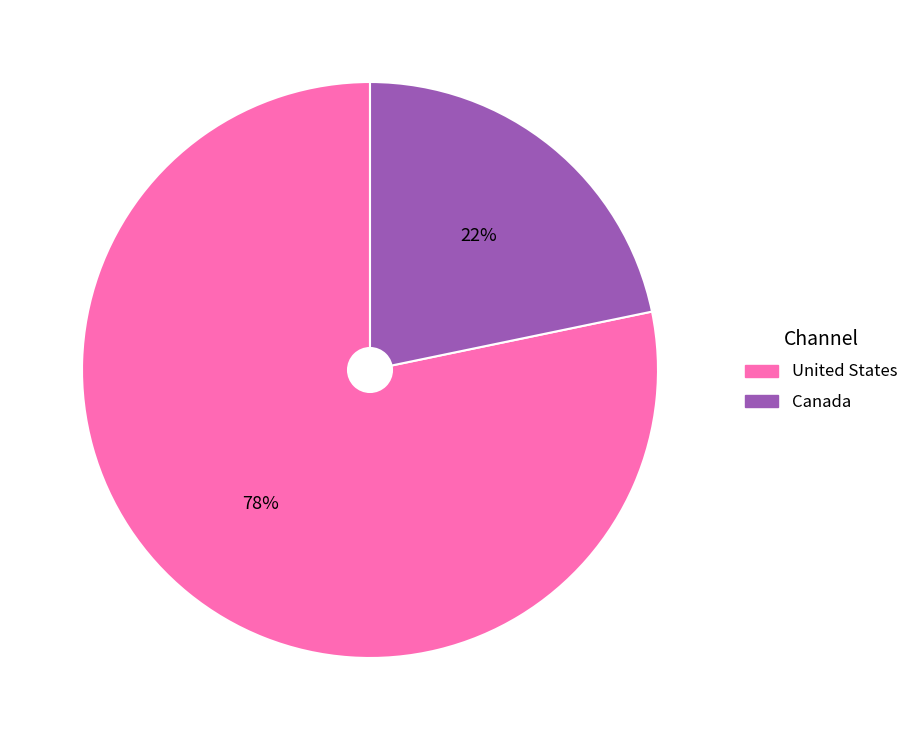

Rank the categories by value from highest to lowest.

United States, Canada